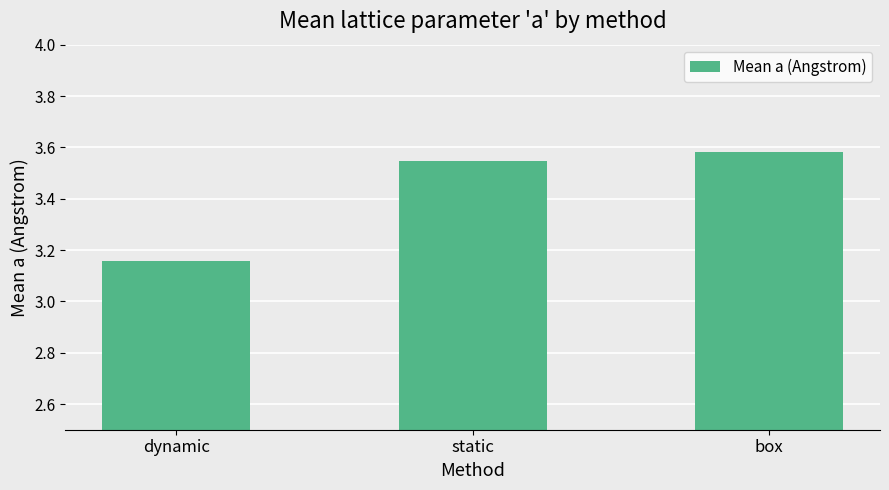

True or false: the data shows 5.9 at box.

False